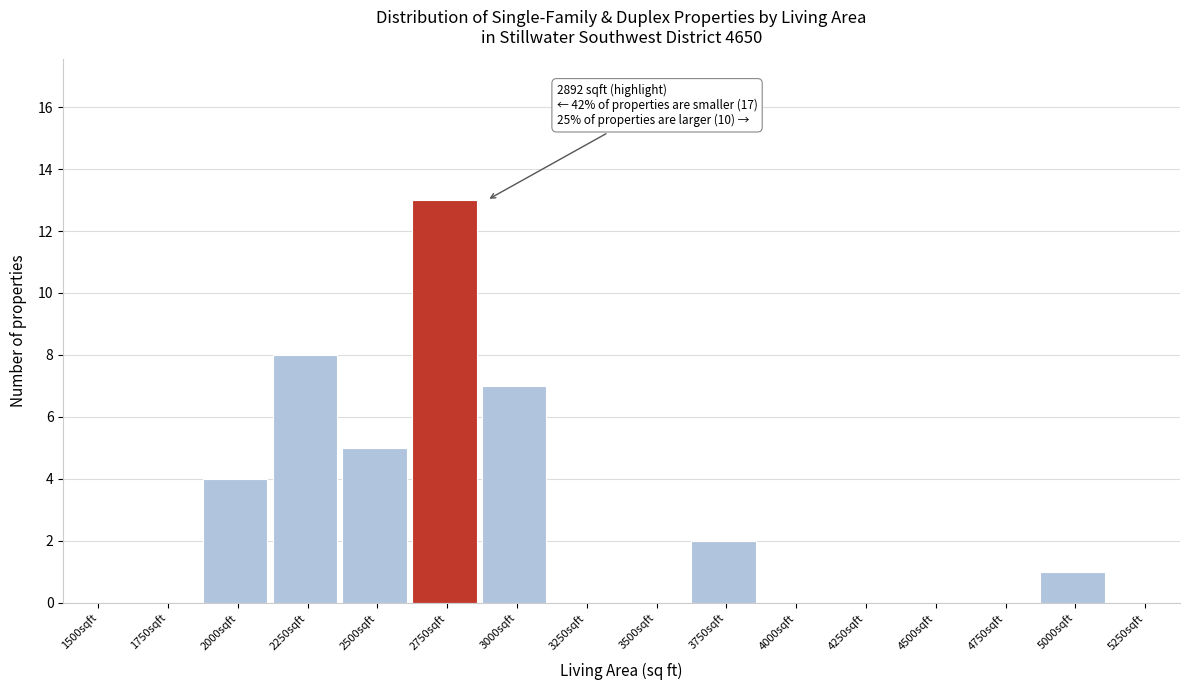

Reading left to right, extract all data points from this chart.

1500sqft=0	1750sqft=0	2000sqft=4	2250sqft=8	2500sqft=5	2750sqft=13	3000sqft=7	3250sqft=0	3500sqft=0	3750sqft=2	4000sqft=0	4250sqft=0	4500sqft=0	4750sqft=0	5000sqft=1	5250sqft=0